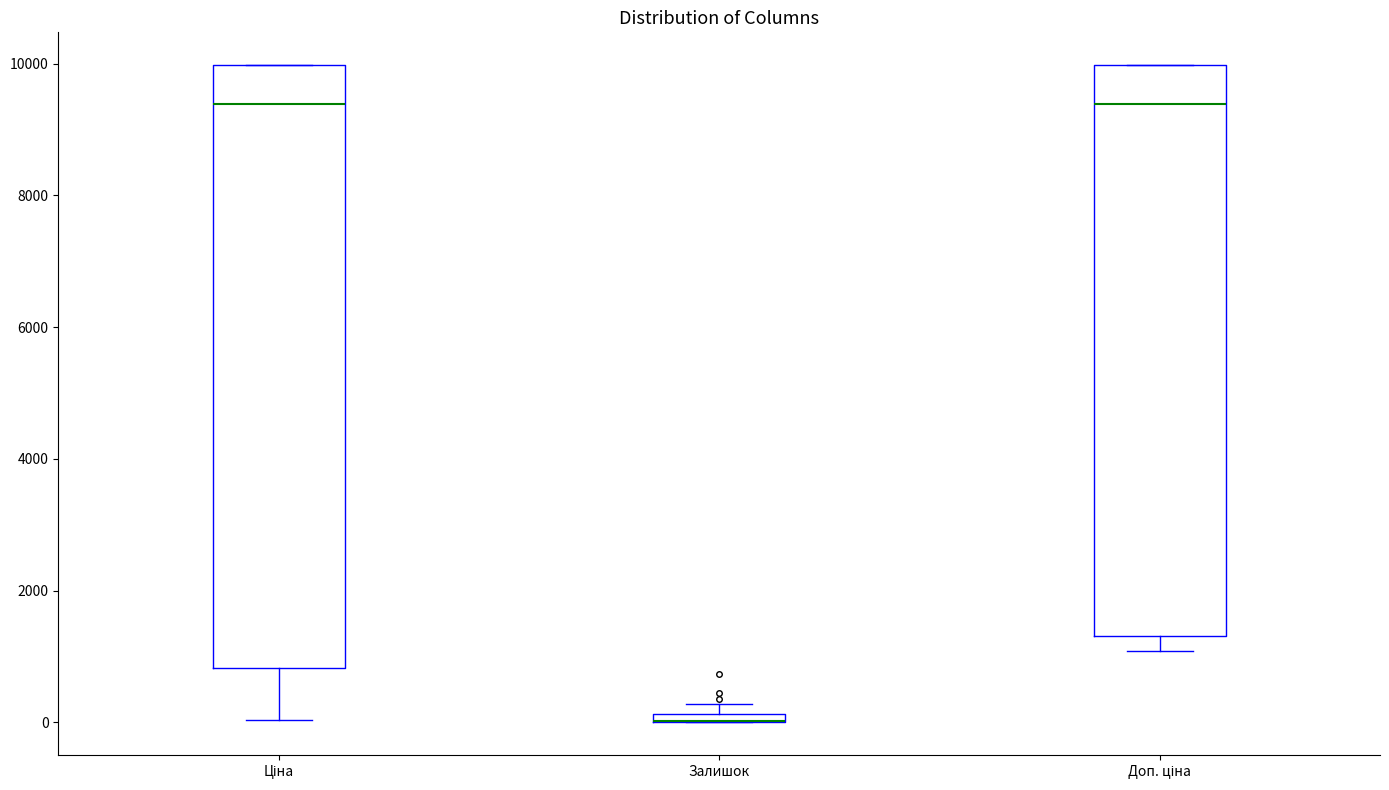

Which box is the tallest, from its lower edge to its upper edge?

Ціна